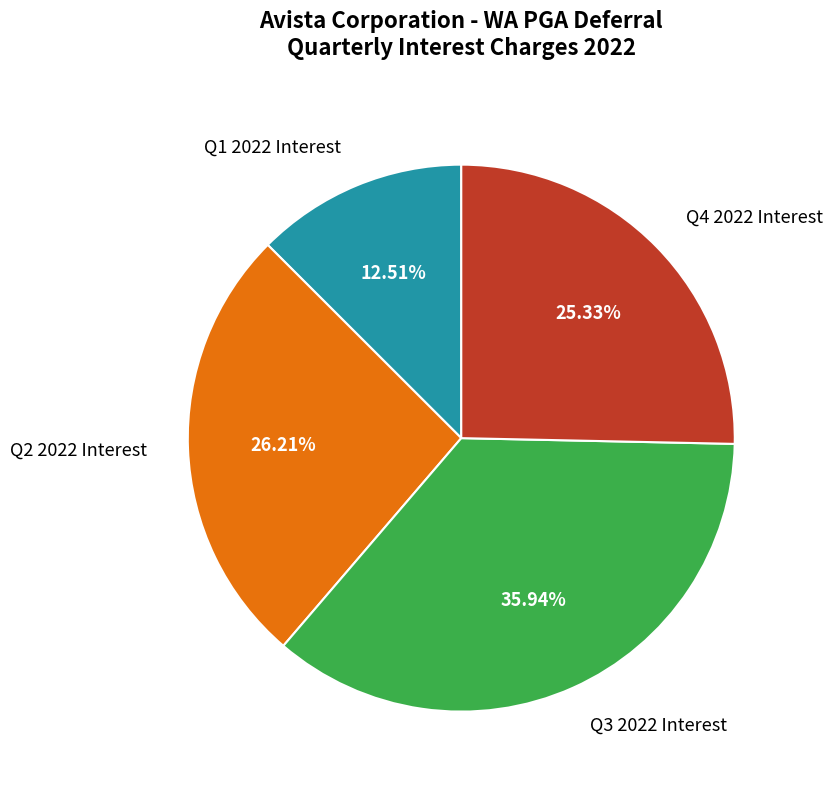

Approximately how many times larger is the value at Q2 2022 Interest compared to Q4 2022 Interest?

1.0